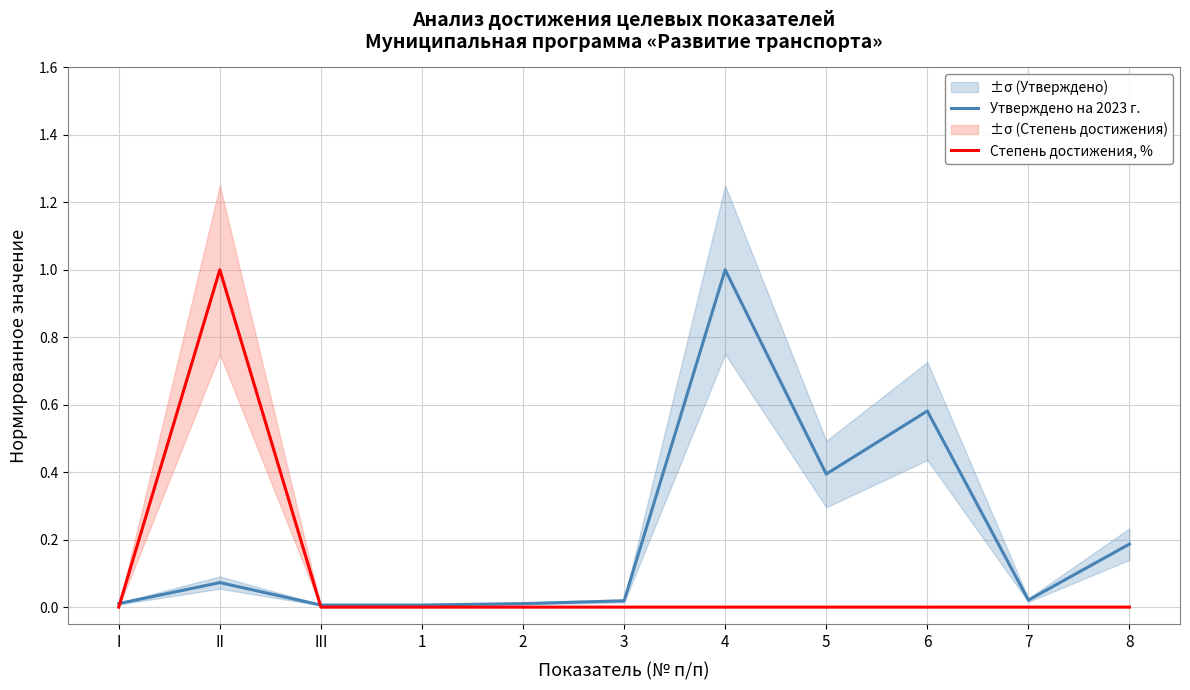

The value of Степень достижения, % at 8 is 0.0. True or false?

True